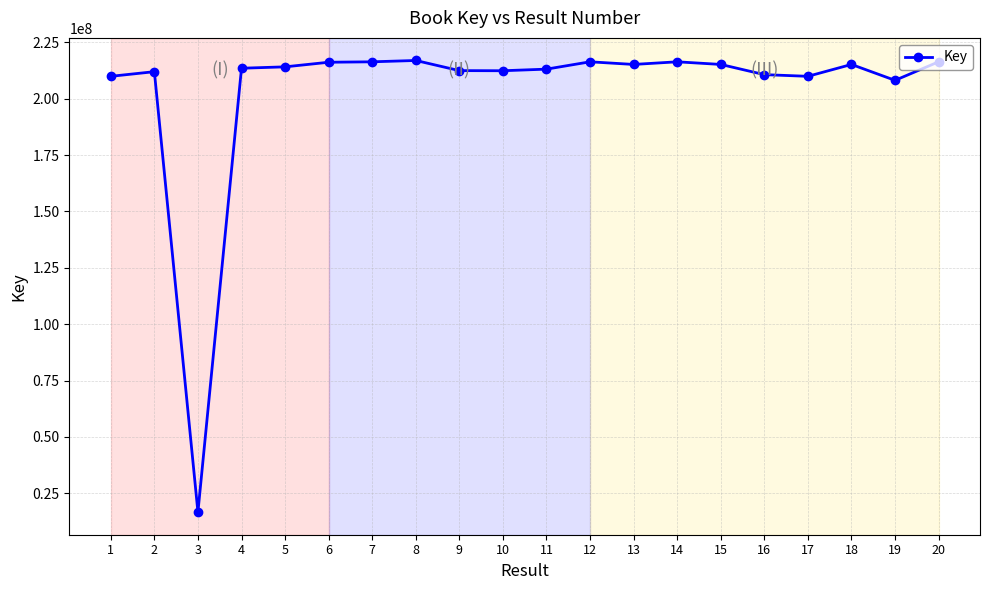

What is the difference between the maximum and minimum values?

200325894